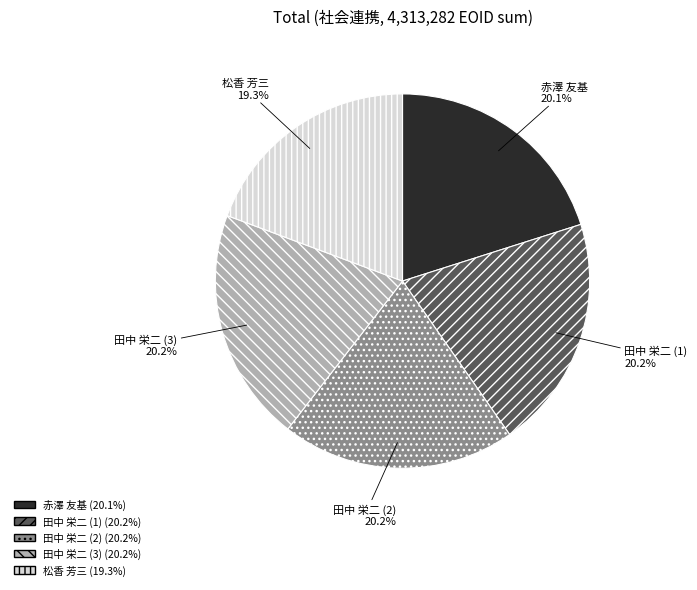

Combined, do 田中 栄二 (1) and 田中 栄二 (2) account for over 50%?

No